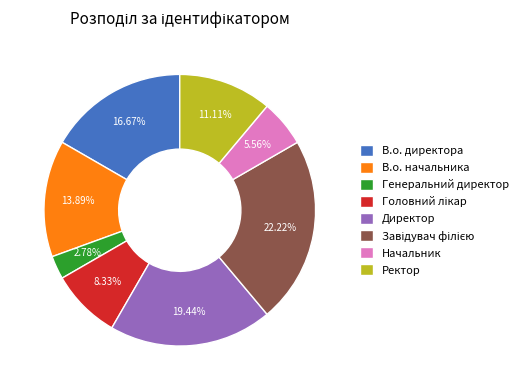

How many segments does this pie chart have?

8